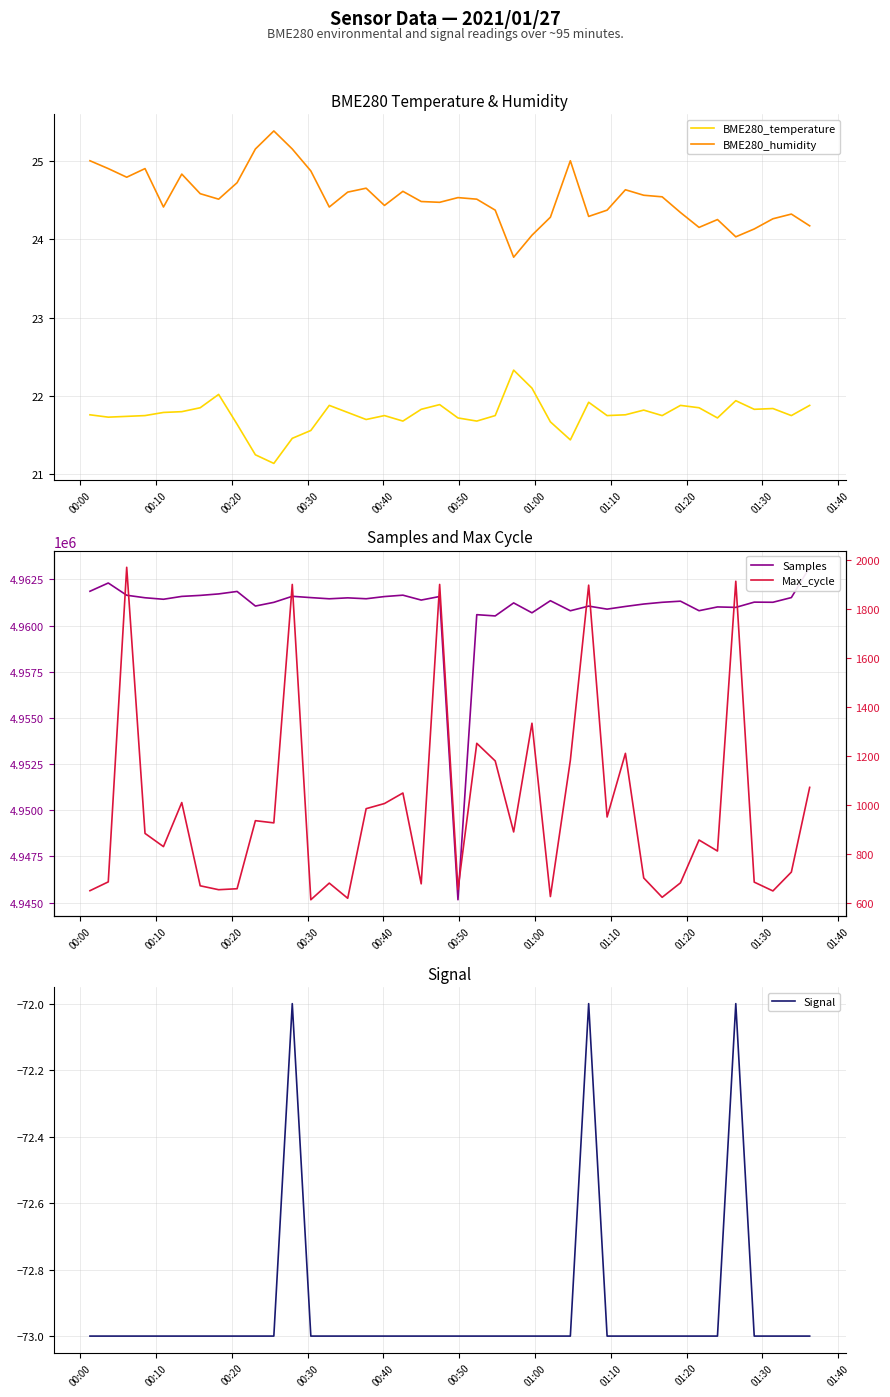

Rank the series by their maximum value, from lowest to highest.

Signal, BME280_temperature, BME280_humidity, Max_cycle, Samples